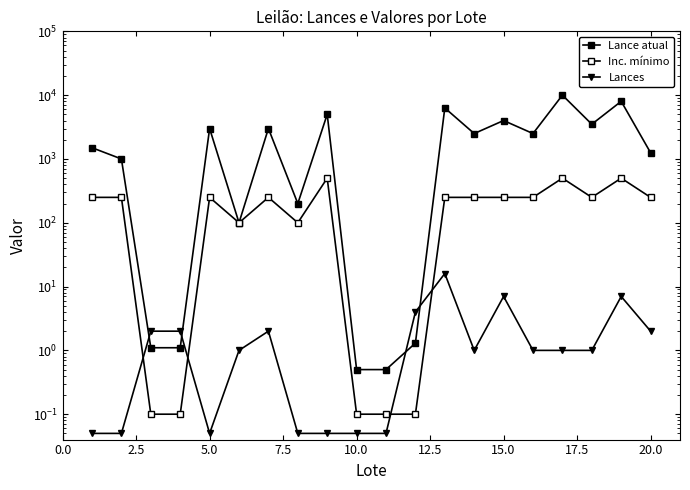

The Inc. mínimo series shows 250.0 at 15.0. True or false?

True